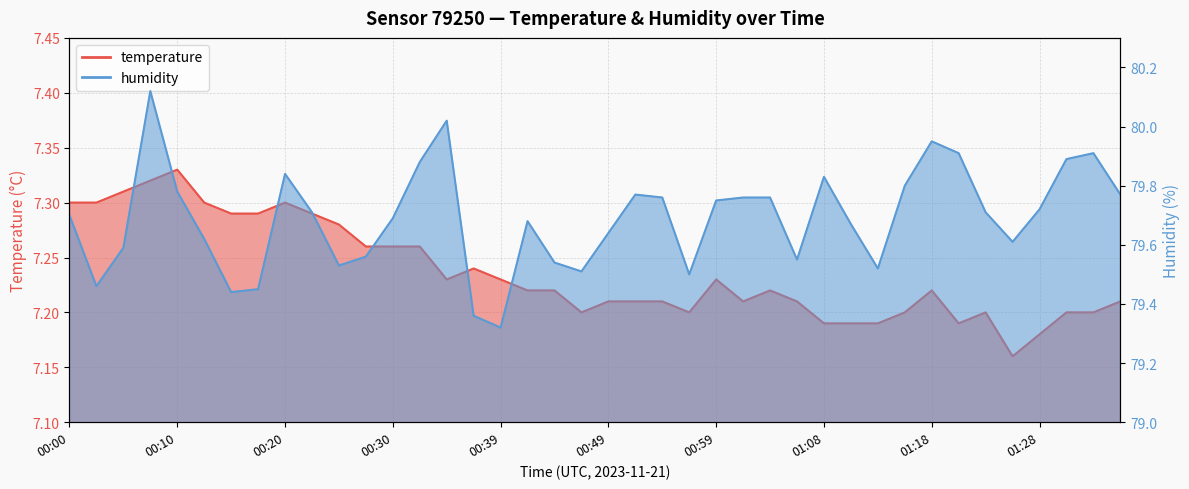

What is the highest value of the humidity series?

80.1